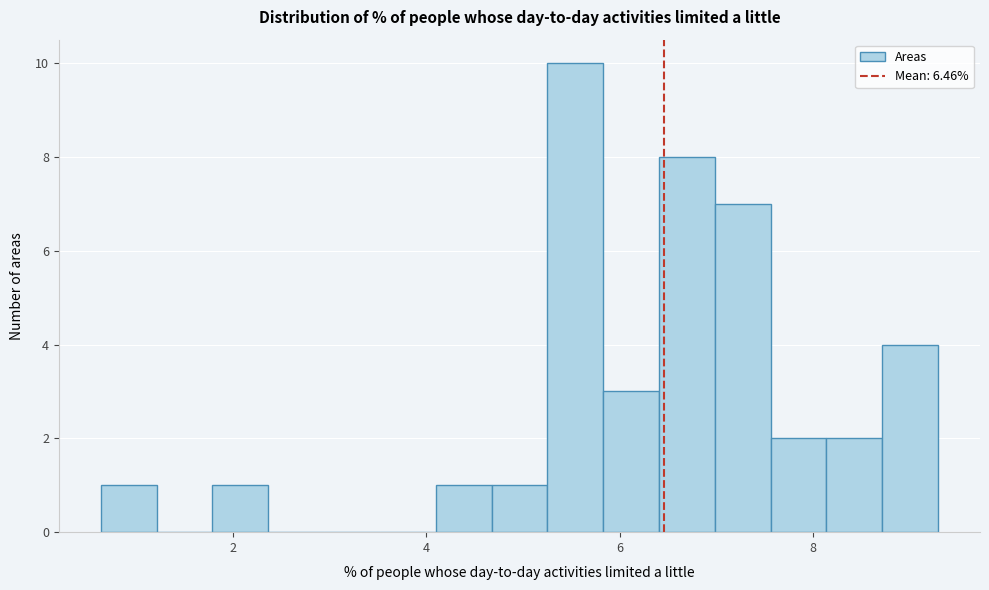

Read against the x-axis, roughly where is the centre of the tallest bar?

5.6